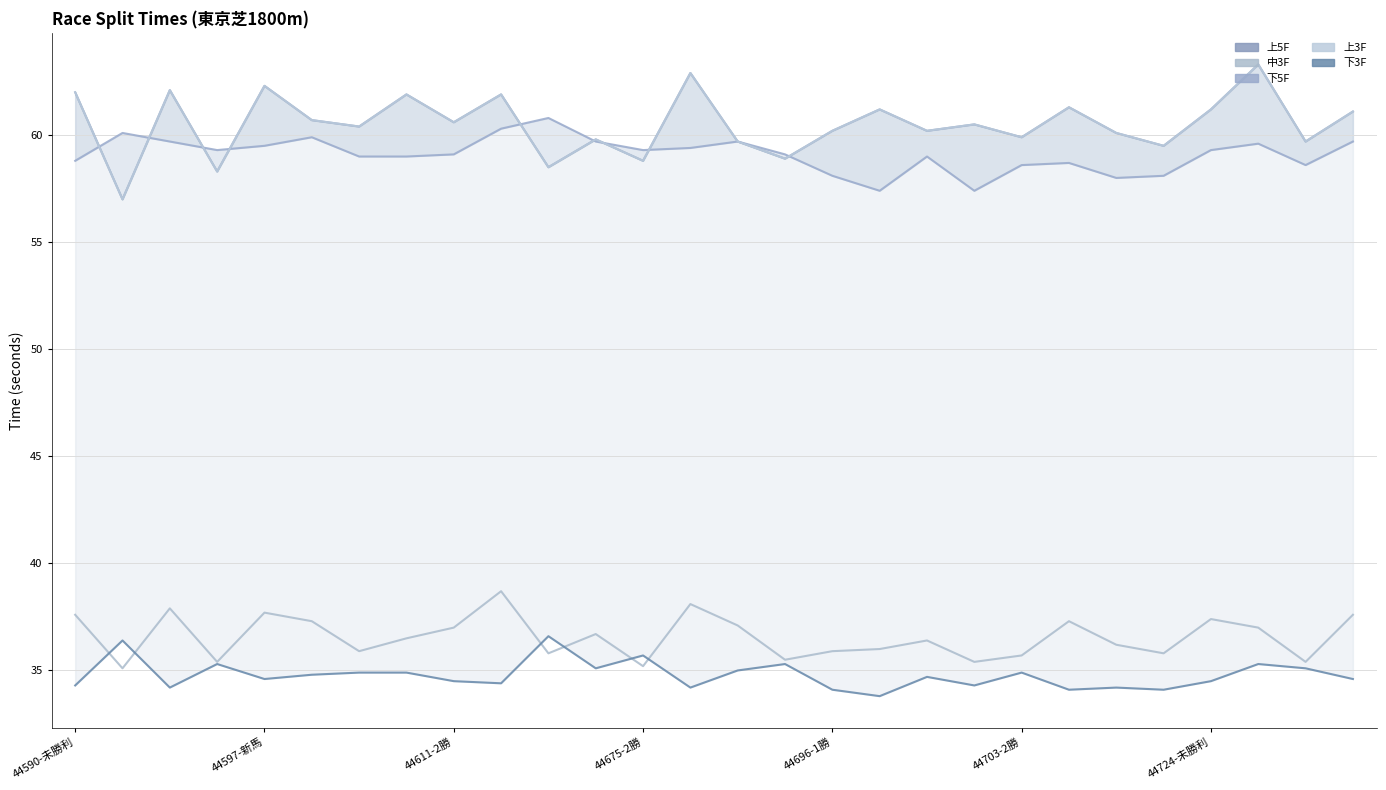

True or false: 下5F has more than 2 interior local peaks.

True